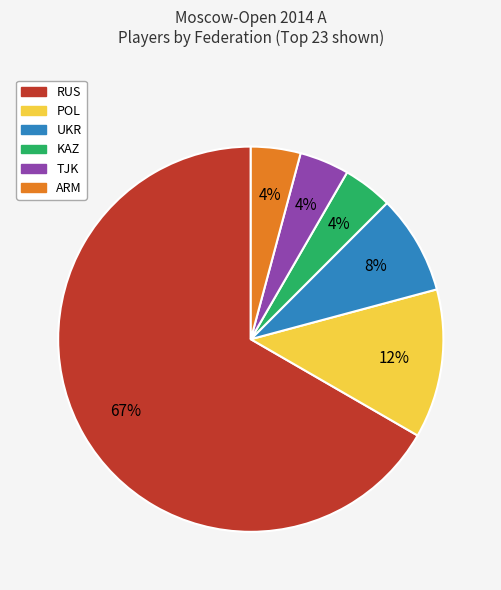

How many segments does this pie chart have?

6